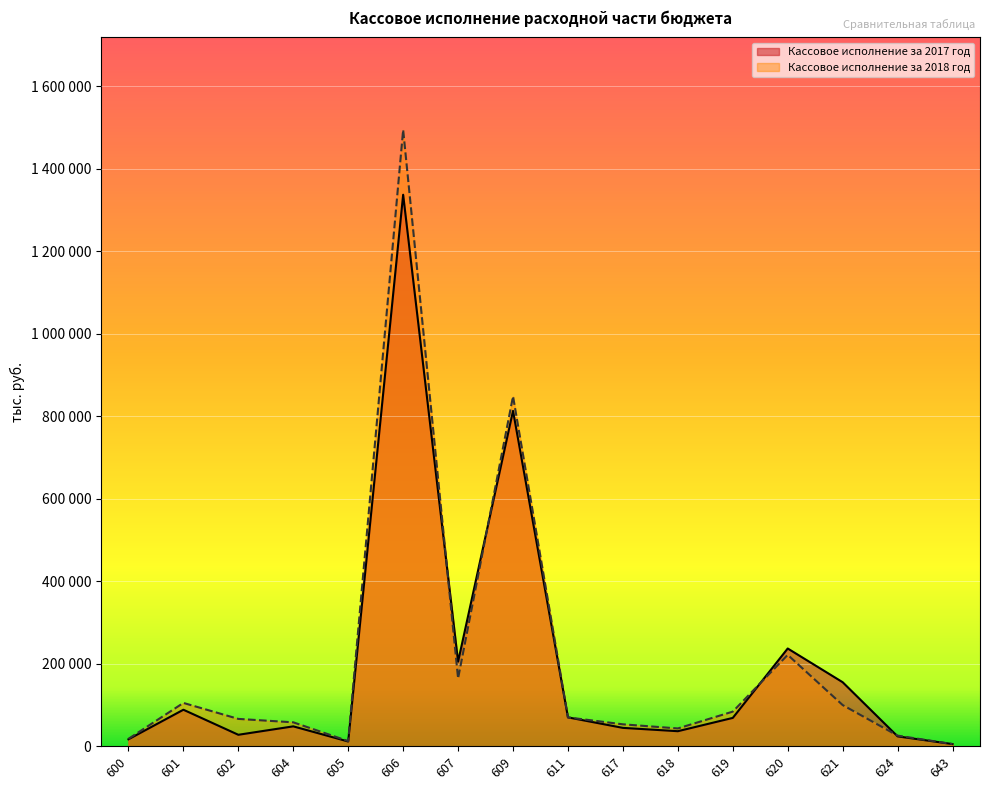

Reading right to left, extract all data points from this chart.

Кассовое исполнение за 2017 год: 5223	23910	155204	236943	68694	36443	44524	69982	813007	205074	1336926	11468	48200	27766	88501	16805
Кассовое исполнение за 2018 год: 5223	25757	99837	221492	83909	43120	53136	69903	848311	164366	1494207	12496	57969	66250	105008	17917